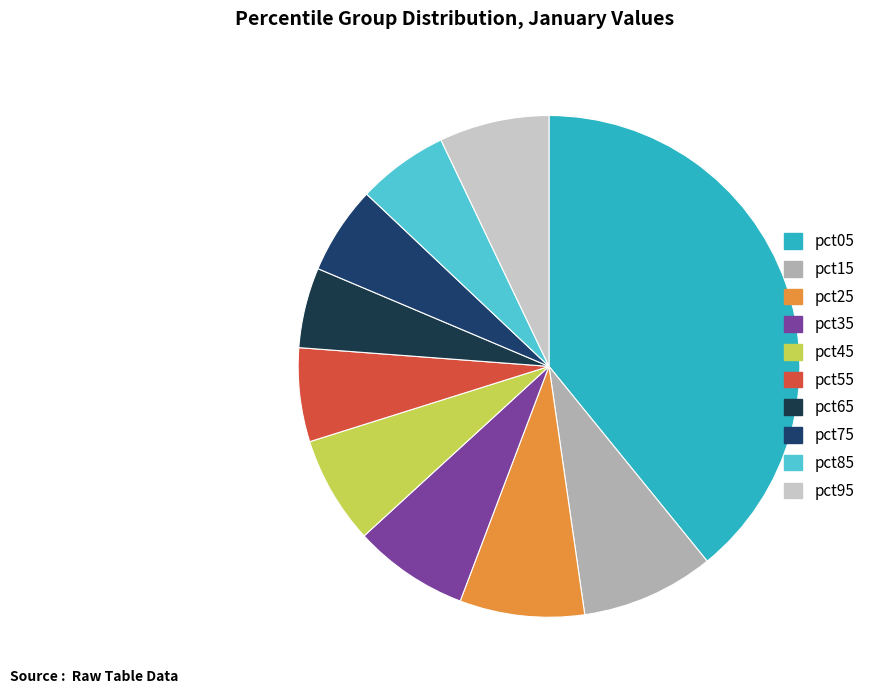

Does pct95 account for over 50% of the chart?

No